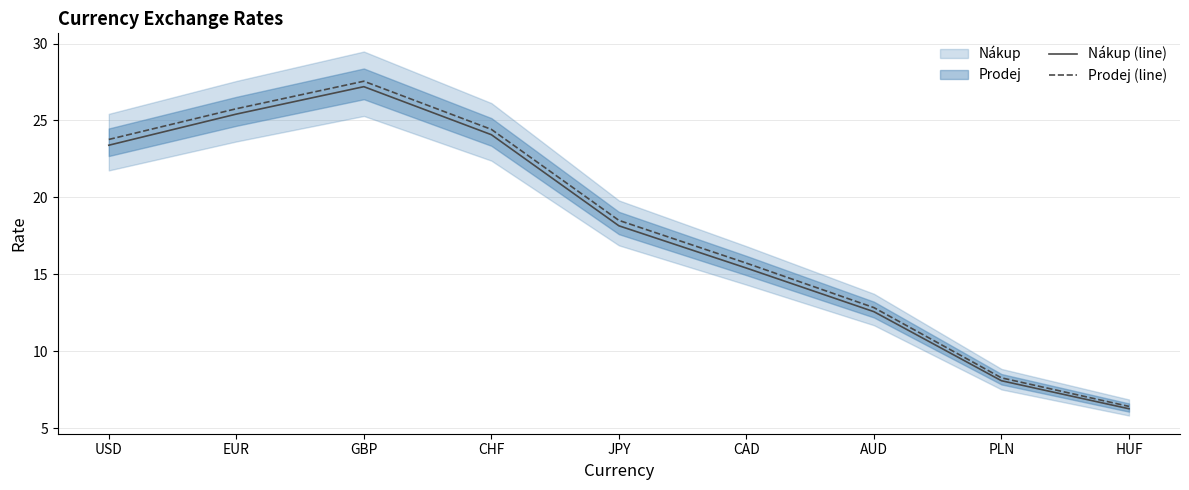

How many lines are shown in the chart?

2